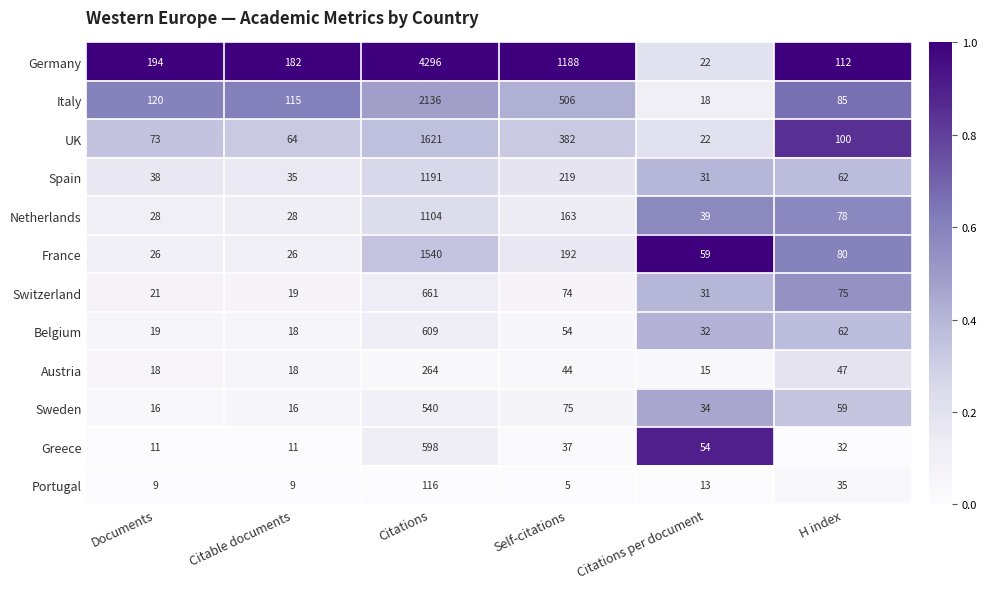

Which series has the widest spread of values?

Germany